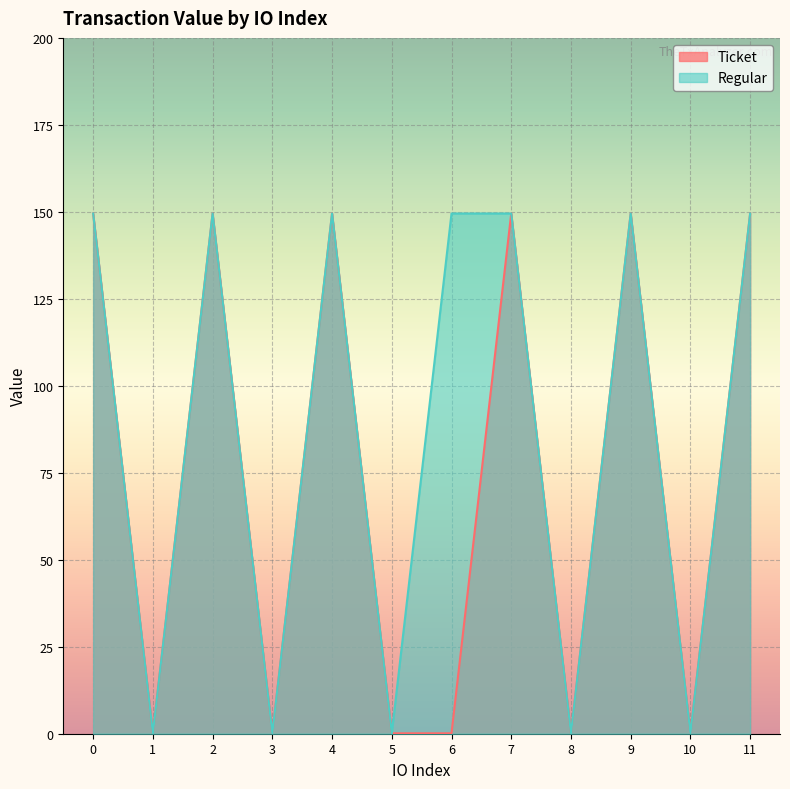

What is the minimum value for Regular?

0.1